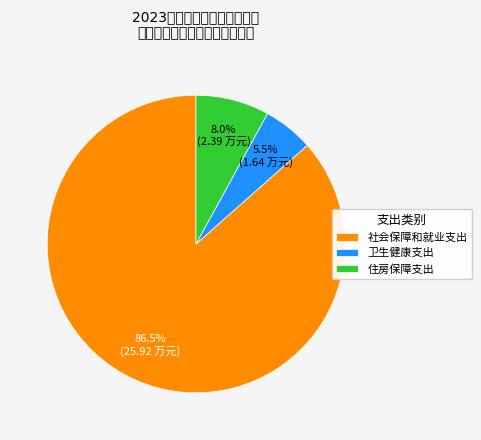

To the nearest percent, what is the combined percentage of 卫生健康支出 and 社会保障和就业支出?

92%